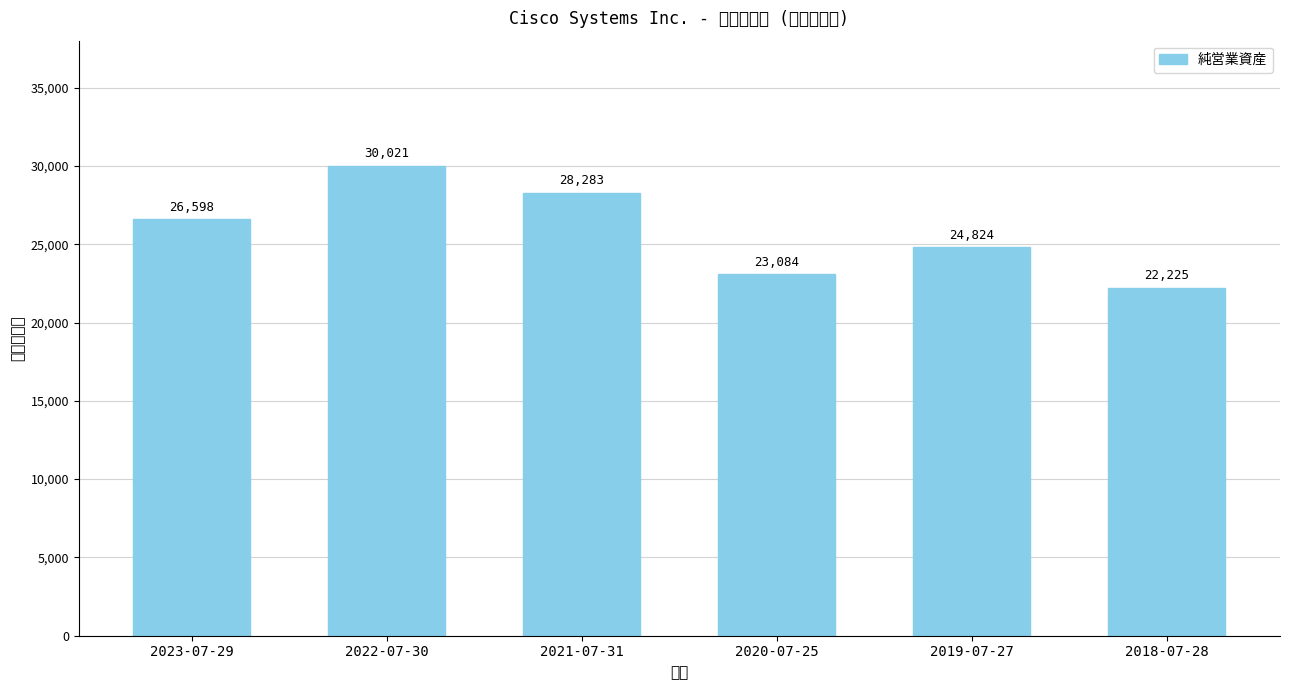

List the labels in order of value, smallest first.

2018-07-28, 2020-07-25, 2019-07-27, 2023-07-29, 2021-07-31, 2022-07-30